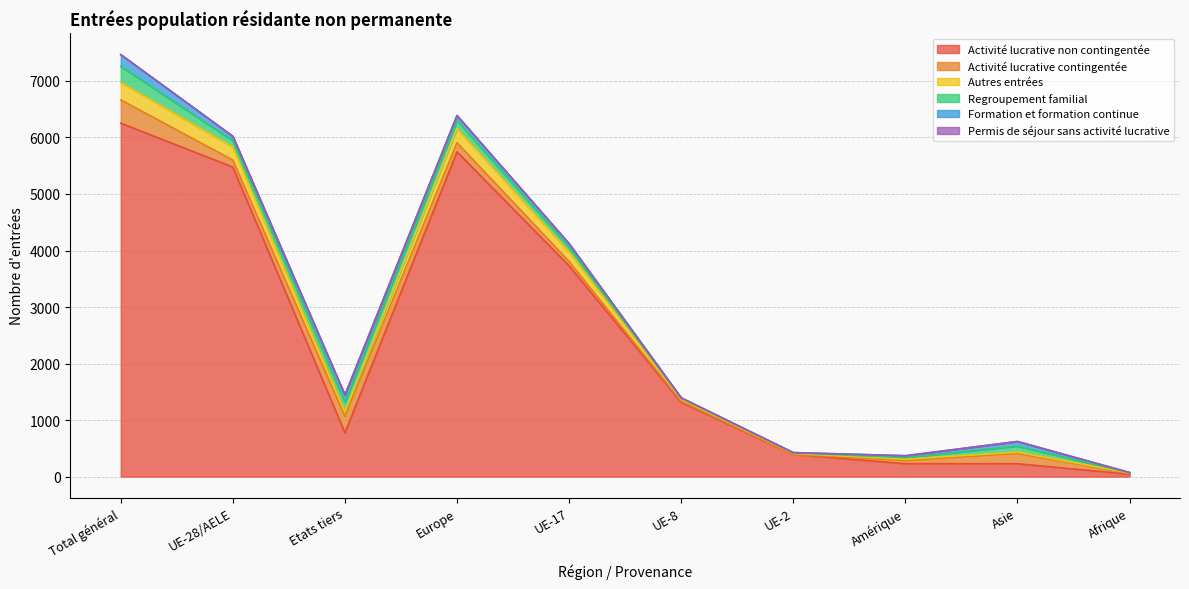

At which label does Activité lucrative non contingentée reach its minimum?

Afrique